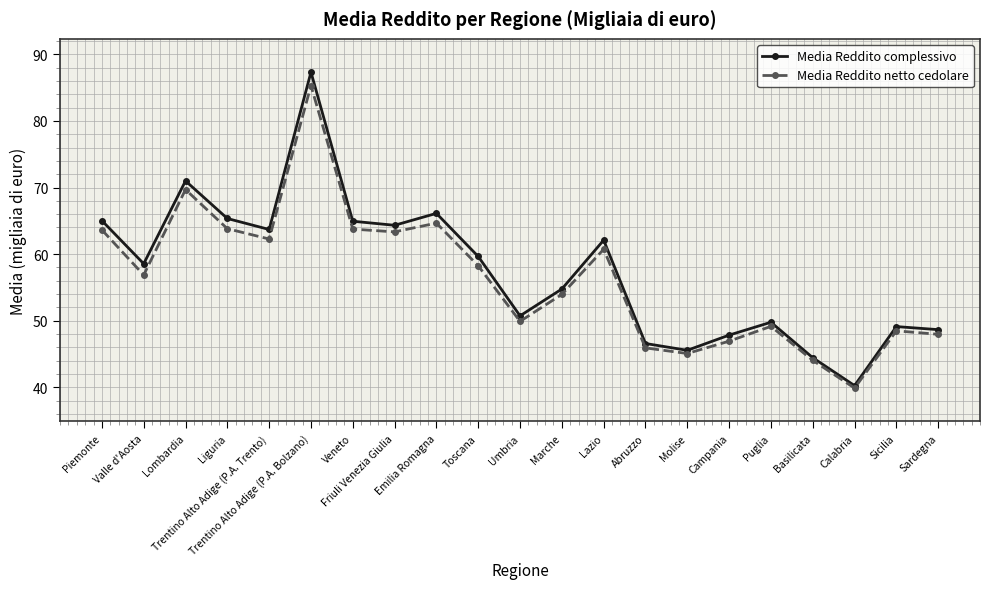

What are all the series names shown in the legend?

Media Reddito complessivo, Media Reddito netto cedolare